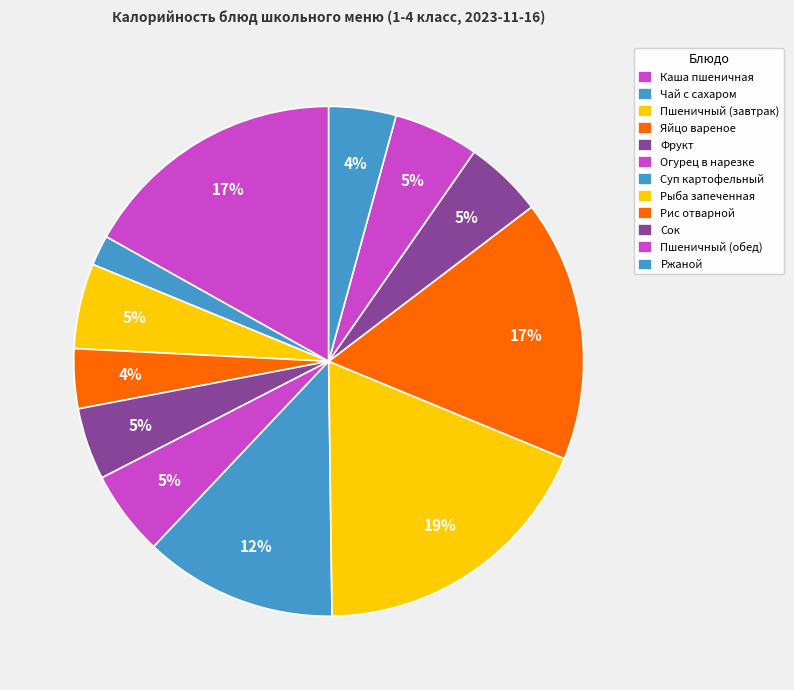

True or false: Ржаной accounts for 4% of the total.

True